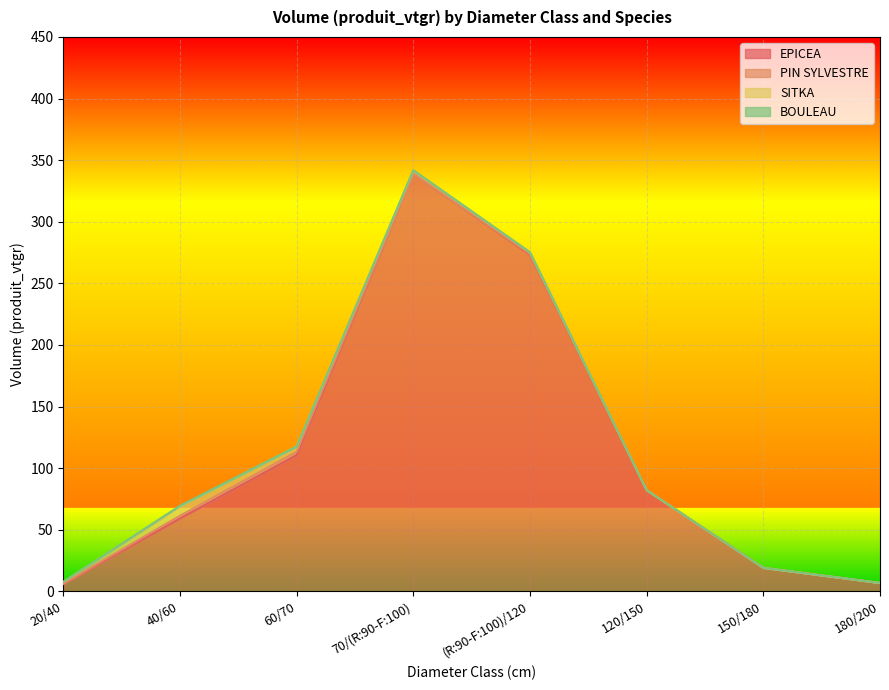

Reading right to left, extract all data points from this chart.

EPICEA: 180/200=6.8	150/180=19.1	120/150=82.1	(R:90-F:100)/120=273.4	70/(R:90-F:100)=339.0	60/70=110.5	40/60=59.2	20/40=5.9
PIN SYLVESTRE: 180/200=0.0	150/180=0.0	120/150=0.0	(R:90-F:100)/120=0.6	70/(R:90-F:100)=0.0	60/70=2.8	40/60=2.2	20/40=0.4
SITKA: 180/200=0.0	150/180=0.0	120/150=0.0	(R:90-F:100)/120=1.3	70/(R:90-F:100)=2.8	60/70=4.2	40/60=7.8	20/40=1.4
BOULEAU: 180/200=0.0	150/180=0.0	120/150=0.0	(R:90-F:100)/120=0.0	70/(R:90-F:100)=0.0	60/70=0.0	40/60=0.3	20/40=0.0